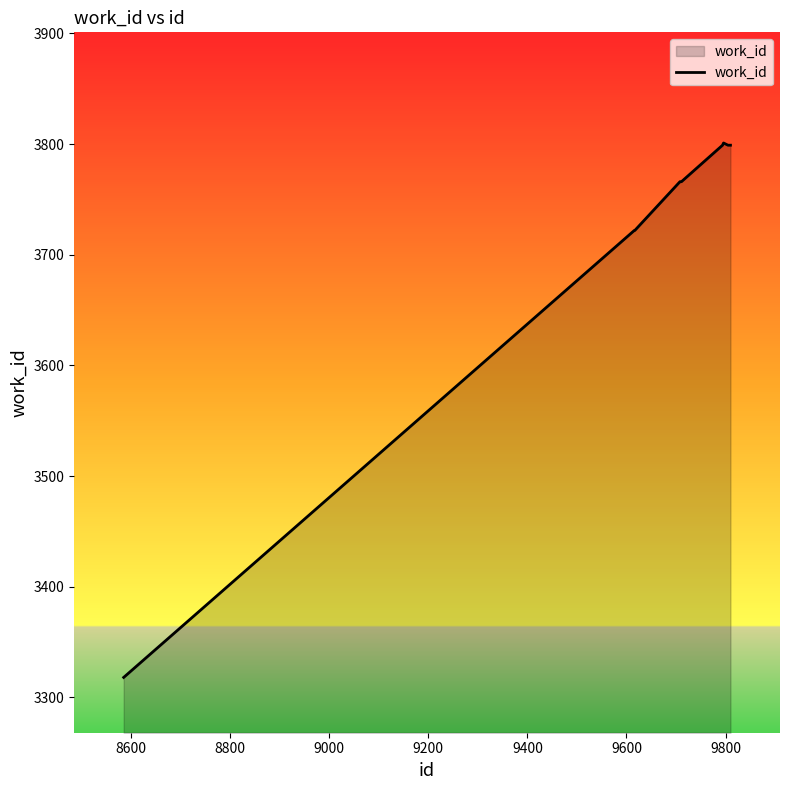

What is the greatest value displayed?

3801